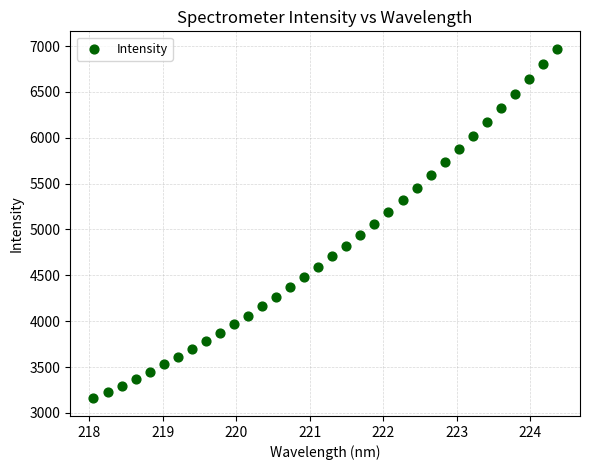

What is the range of X values (max minus min)?

6.3